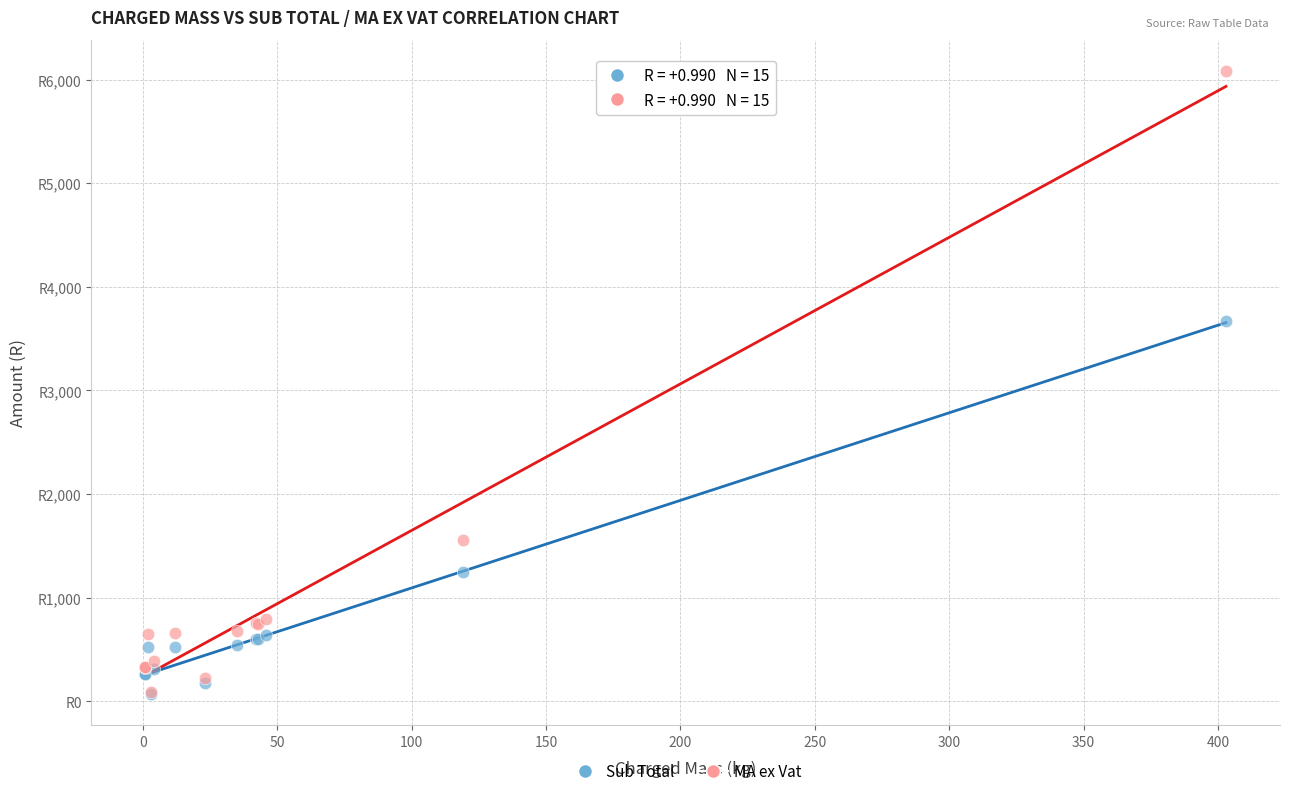

What are all the series names shown in the legend?

Sub Total, MA ex Vat